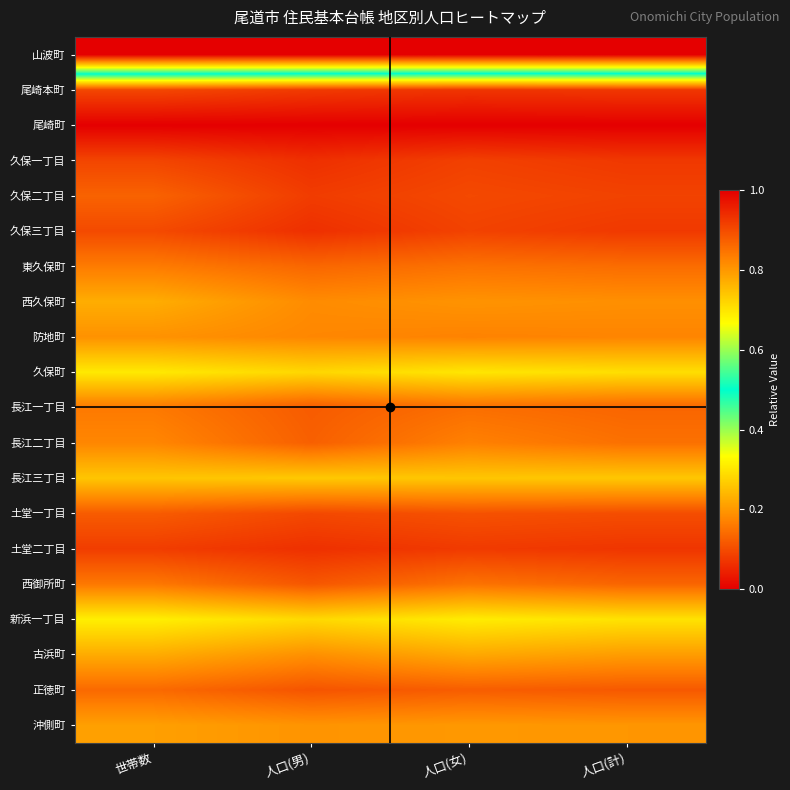

List the series in order of their peak value, highest first.

山波町, 新浜一丁目, 久保町, 長江三丁目, 西久保町, 古浜町, 沖側町, 防地町, 長江二丁目, 東久保町, 長江一丁目, 西御所町, 正徳町, 久保二丁目, 土堂一丁目, 久保三丁目, 尾崎本町, 久保一丁目, 土堂二丁目, 尾崎町